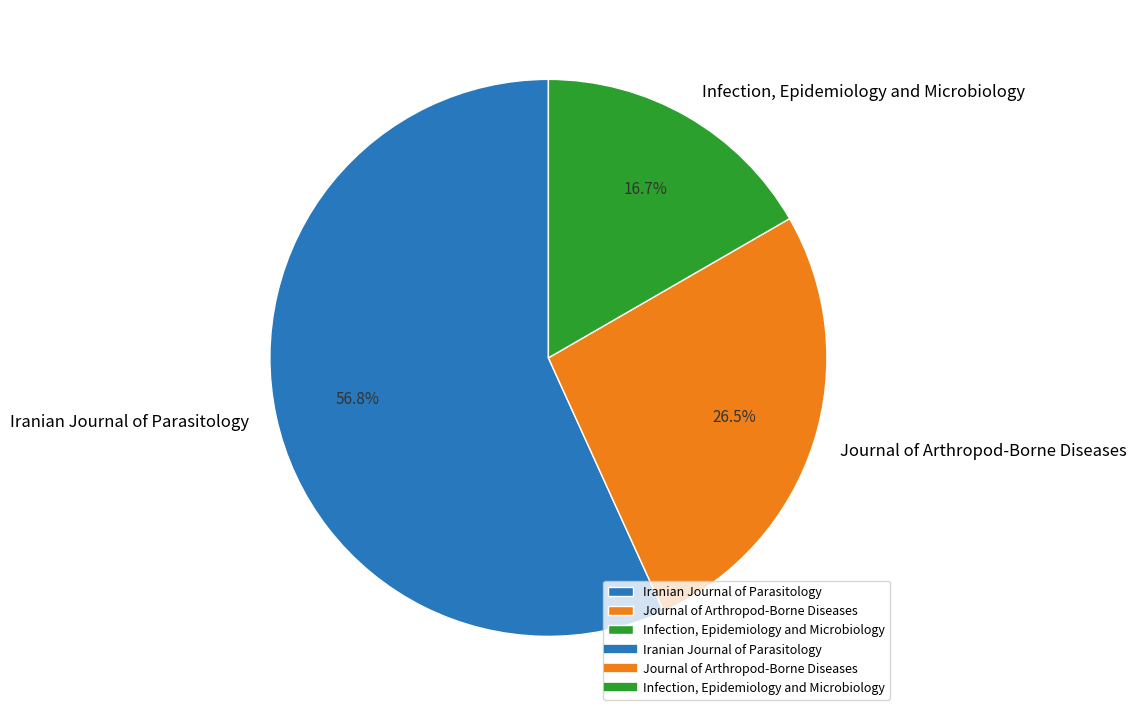

Which slice is the largest?

Iranian Journal of Parasitology